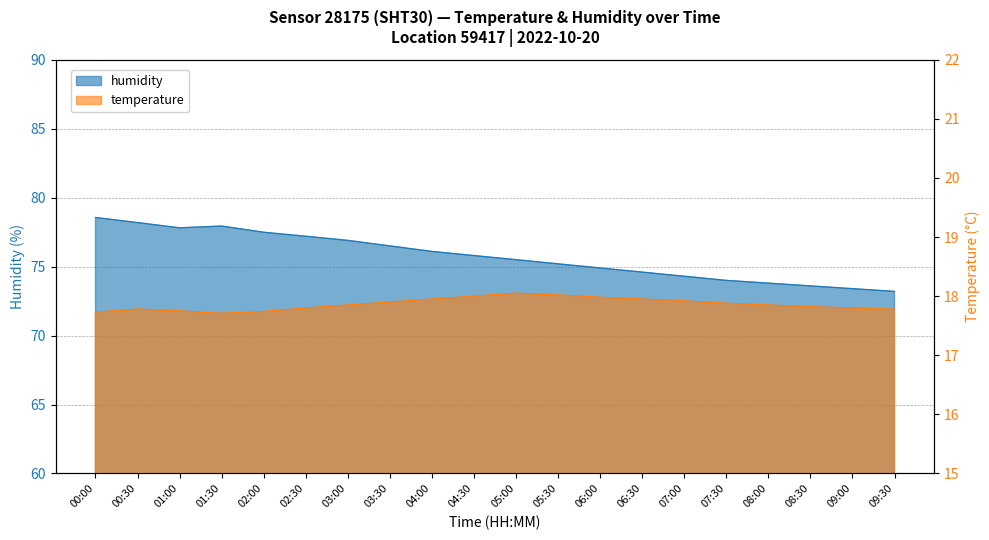

Which series has the largest total across all categories?

humidity